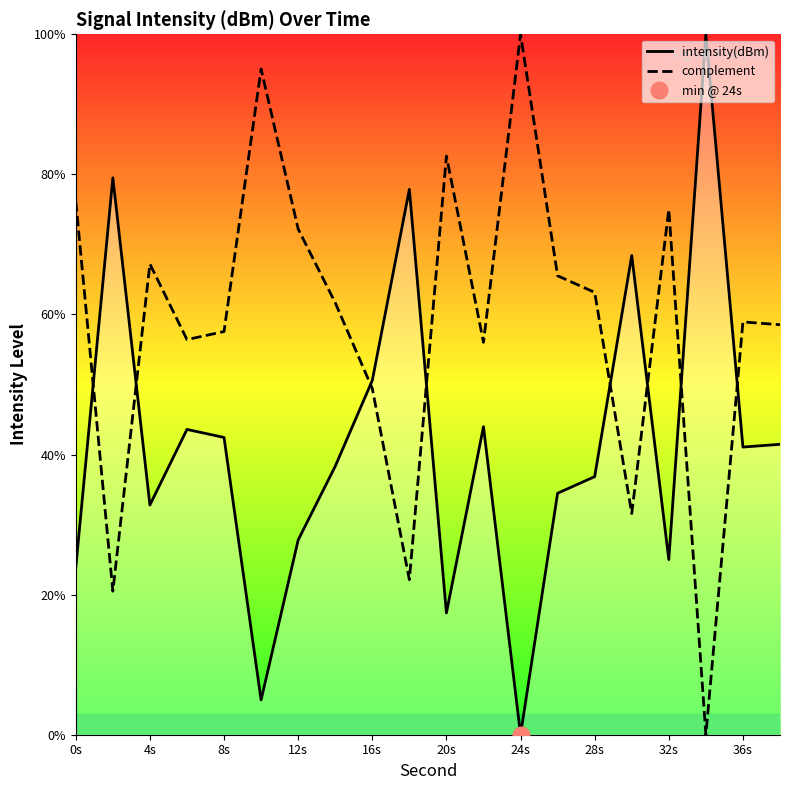

How many data points does each series have?

20